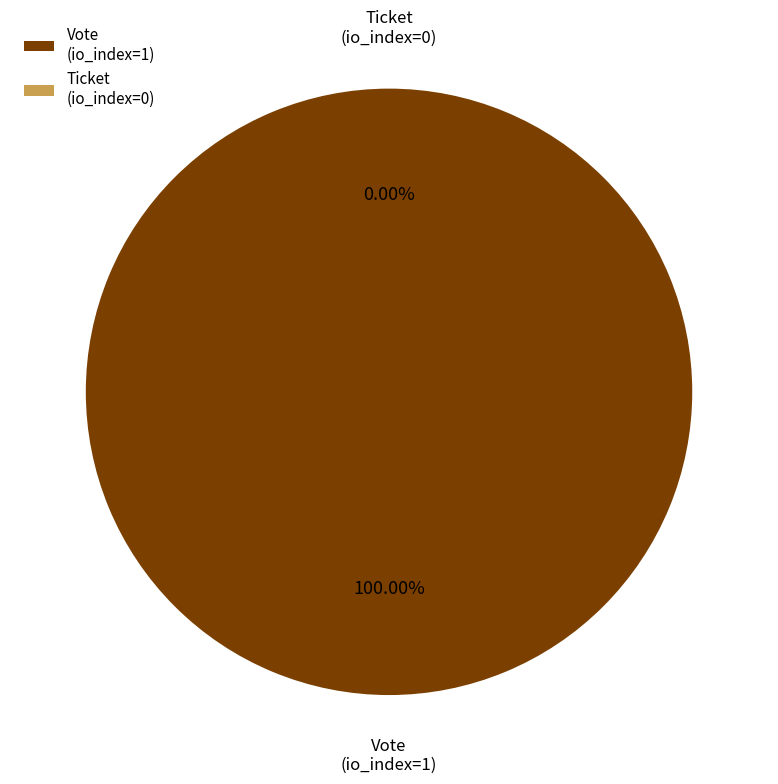

Is it true that Vote
(io_index=1) is 100% of the pie?

True